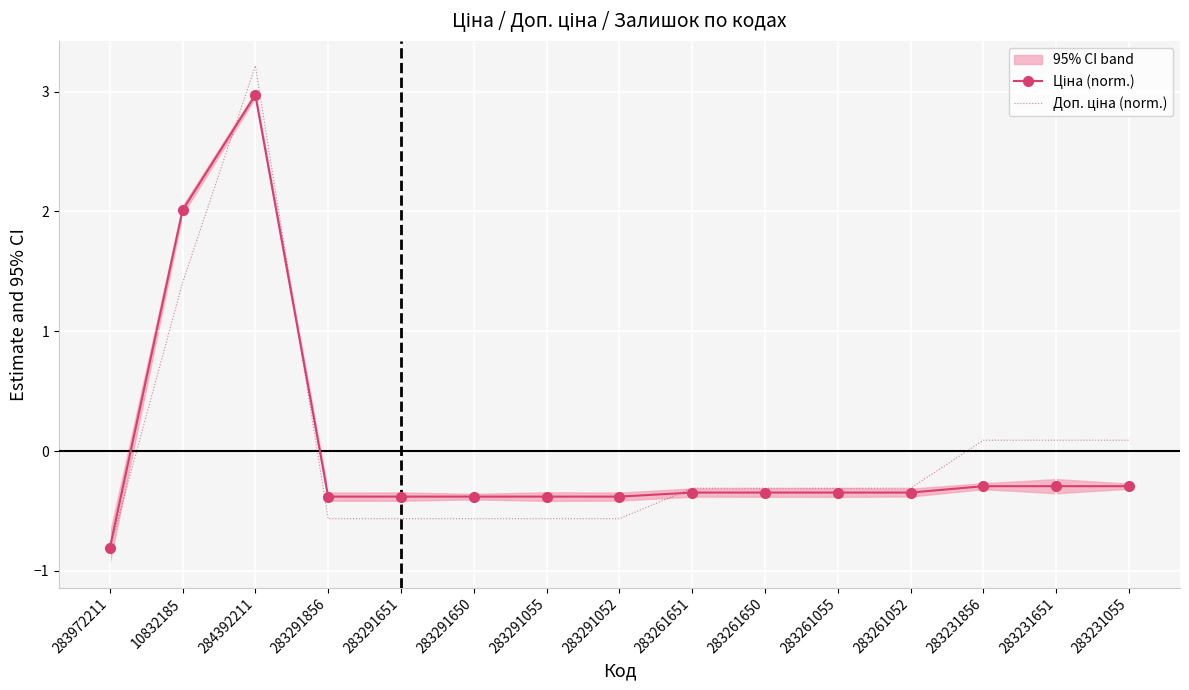

True or false: Ціна (norm.) has a value of -0.3 at 283261650.

True